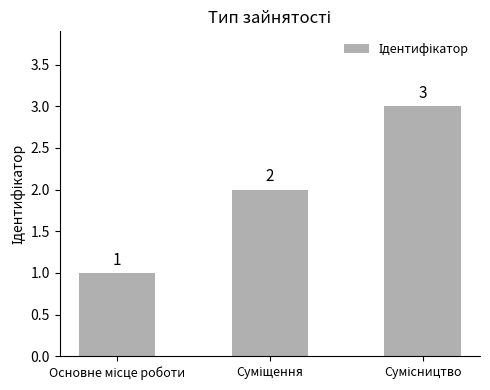

What is the average value?

2